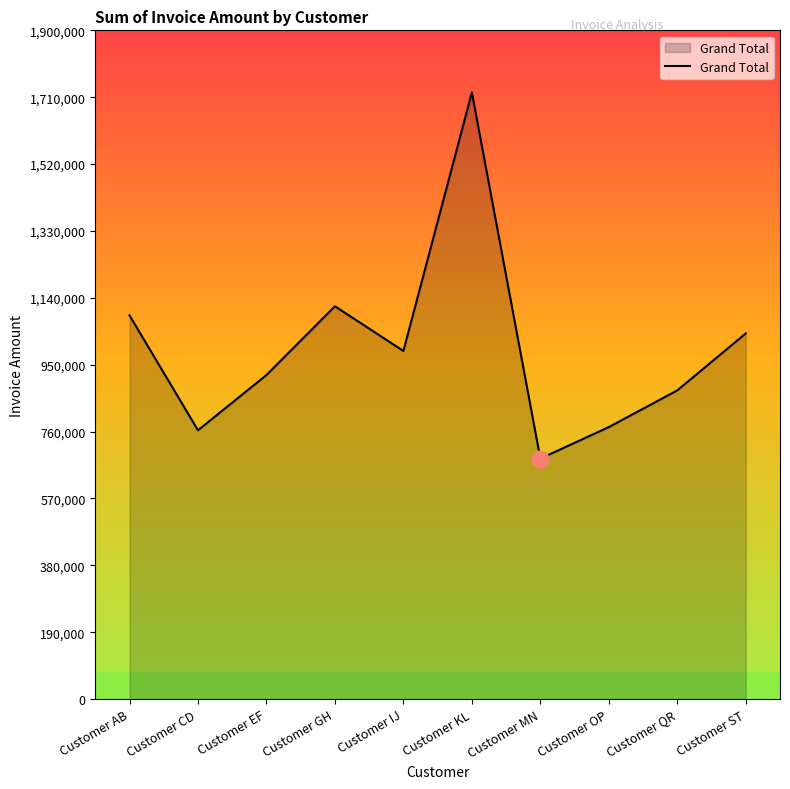

True or false: the data shows 772774 at Customer OP.

True